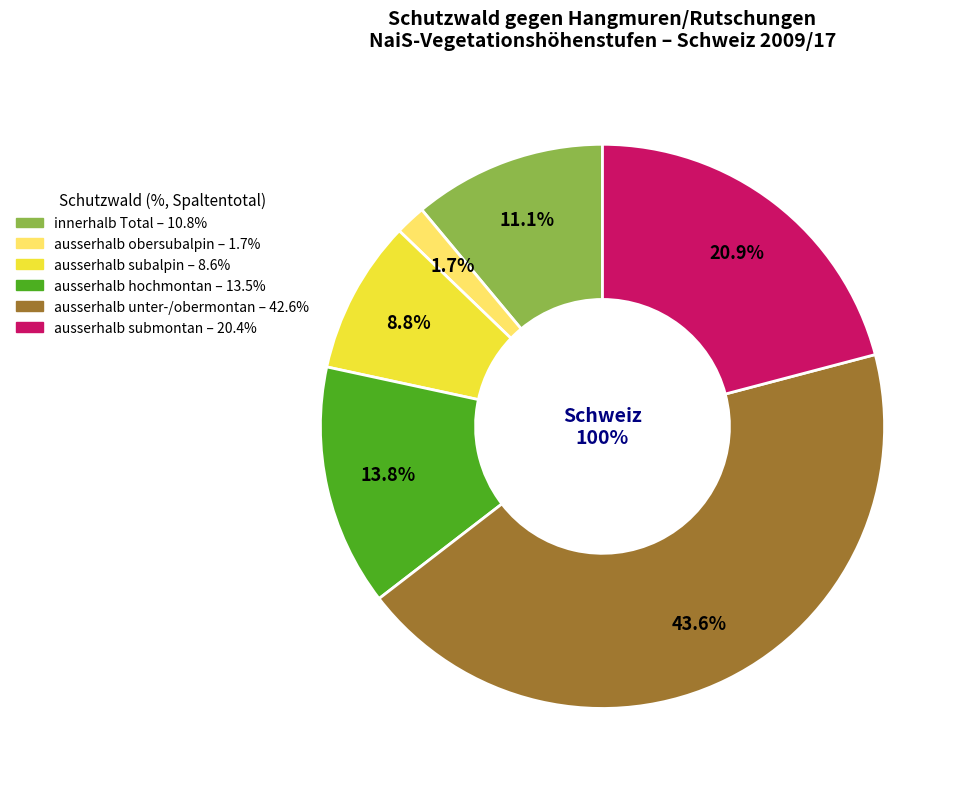

To the nearest percent, what is the difference between the obersubalpin and ausserhalb slice percentages?

50%